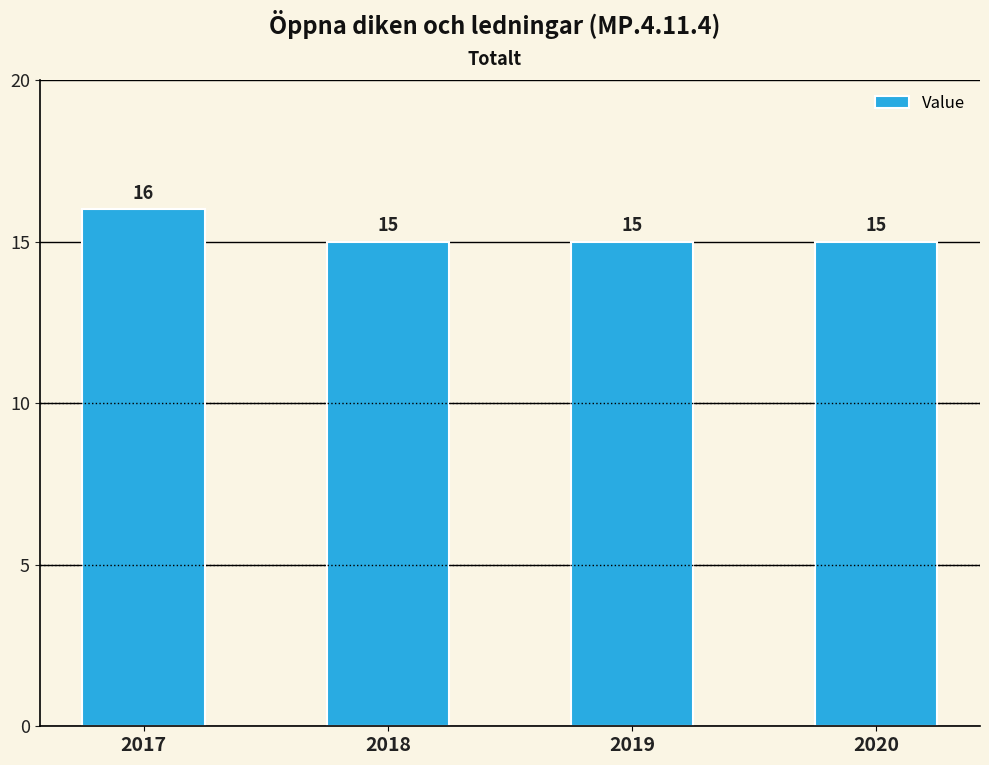

What is the approximate value at 2017?

16